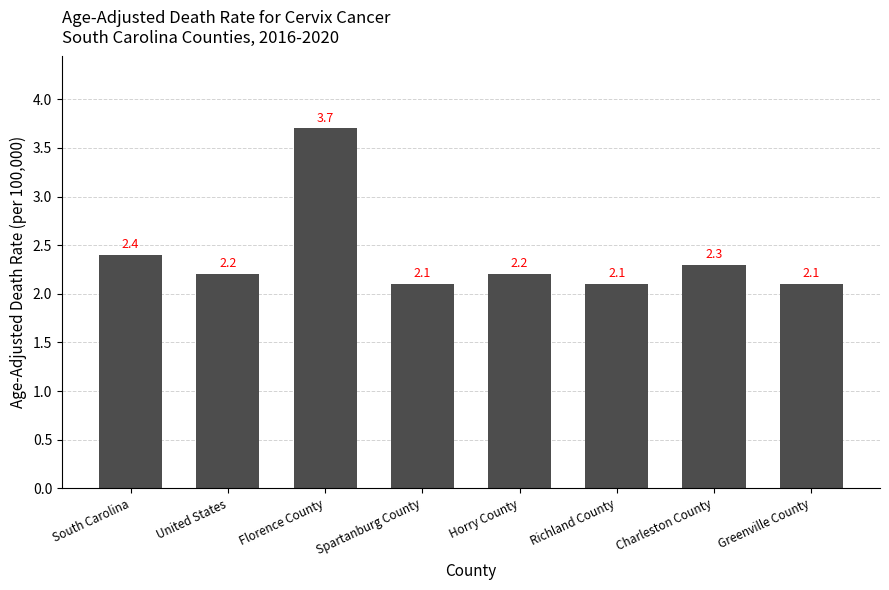

What is the change in value from Horry County to Greenville County?

-0.1